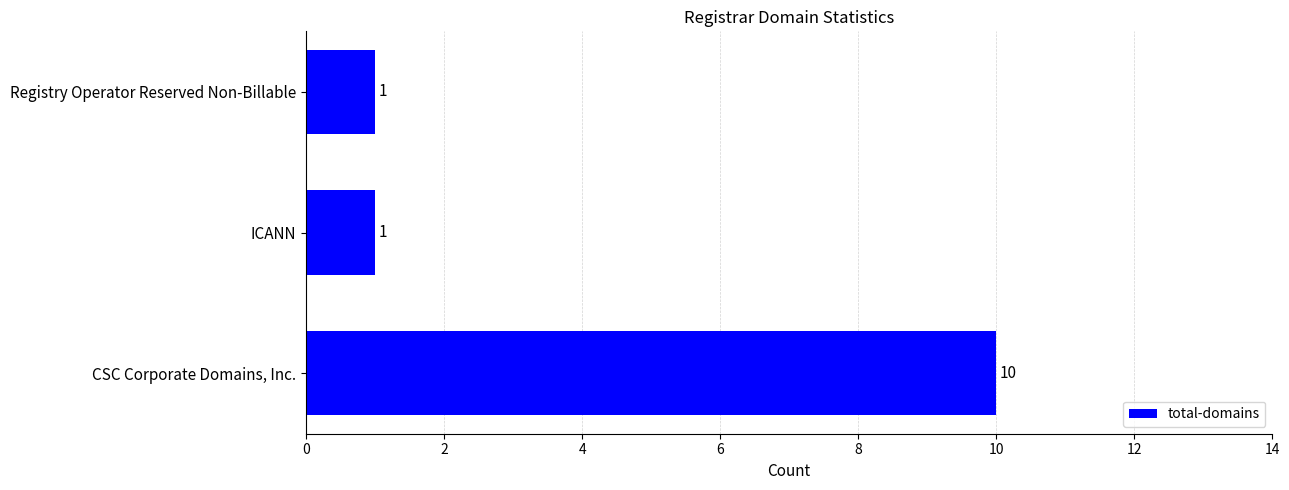

Is it true that the value at CSC Corporate Domains, Inc. is 16?

False